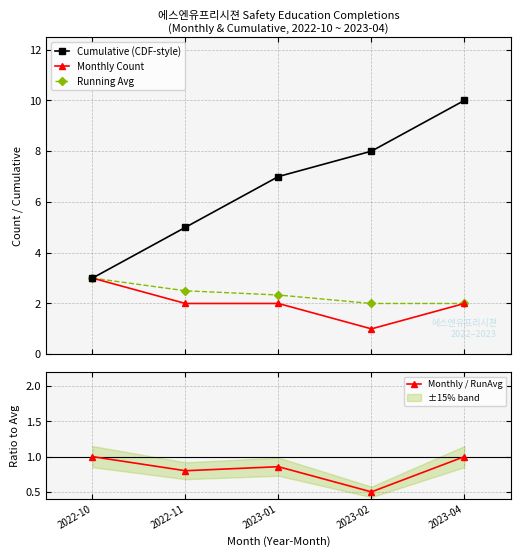

Count the number of data series in this chart.

4